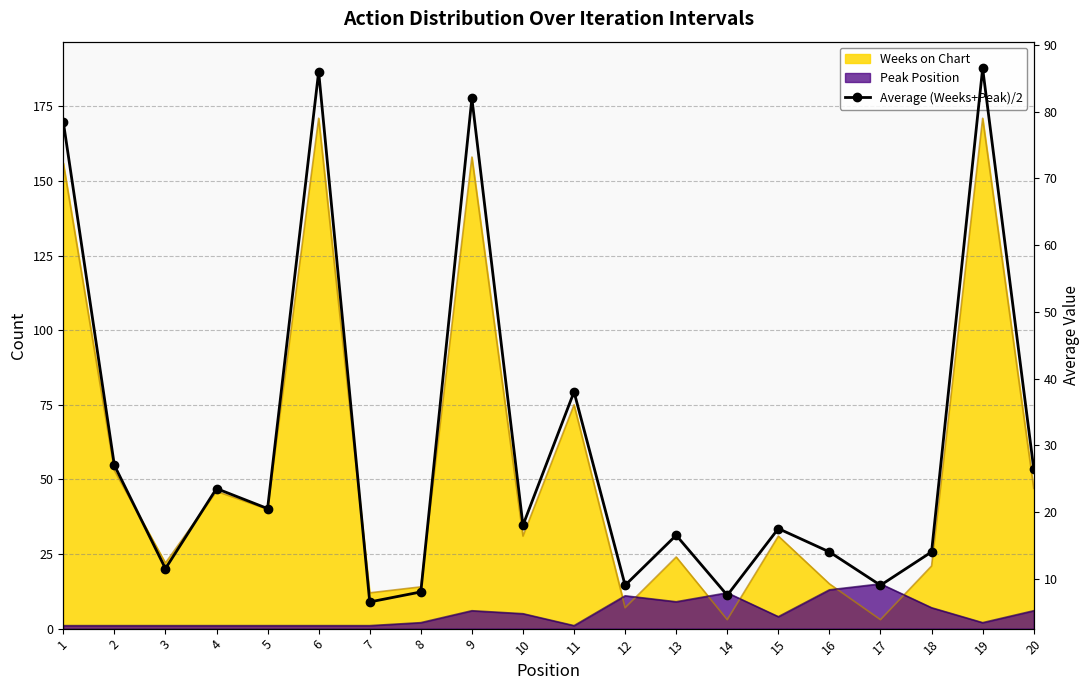

Reading right to left, what are all the values shown in this chart?

20=26.5	19=86.5	18=14.0	17=9.0	16=14.0	15=17.5	14=7.5	13=16.5	12=9.0	11=38.0	10=18.0	9=82.0	8=8.0	7=6.5	6=86.0	5=20.5	4=23.5	3=11.5	2=27.0	1=78.5